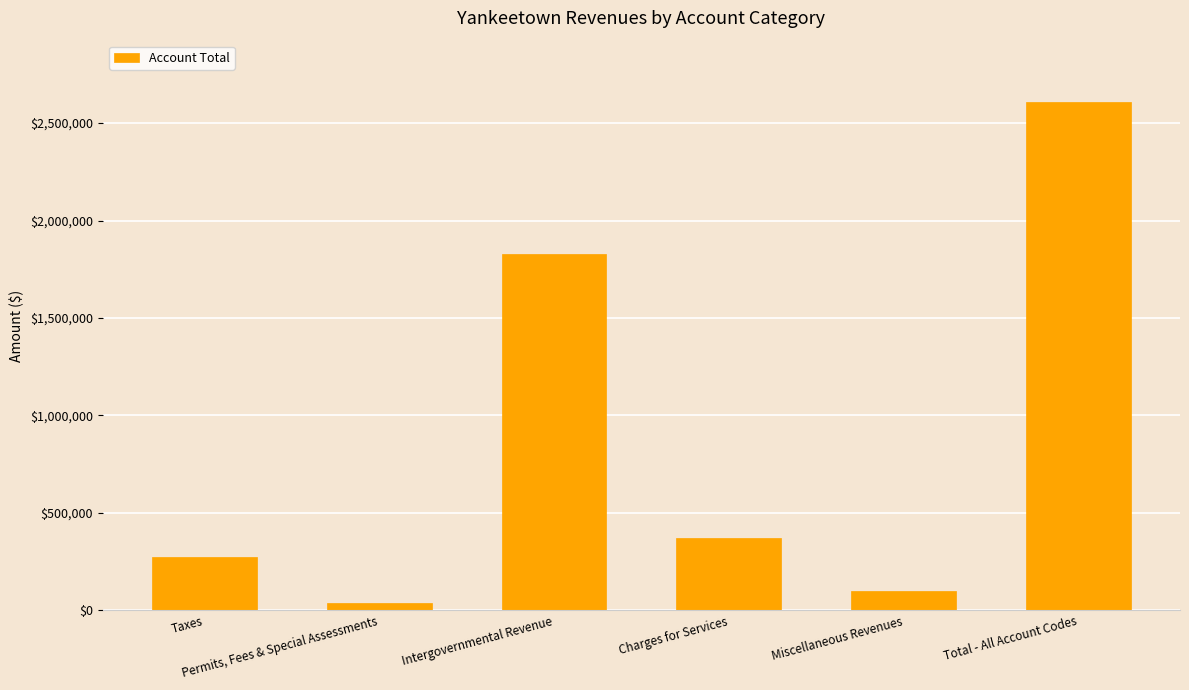

At which label does the data first exceed 371364?

Intergovernmental Revenue